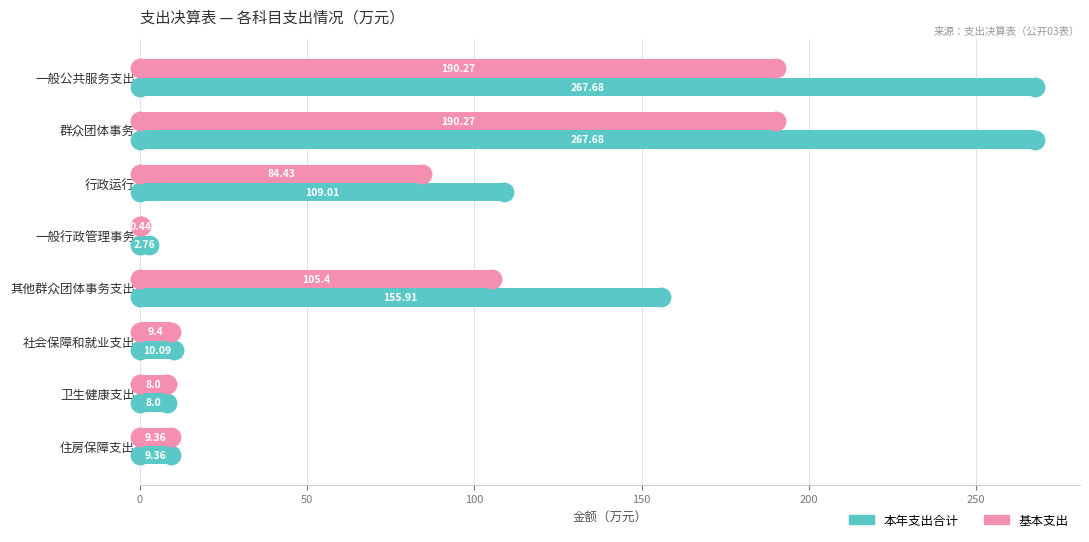

At how many categories does at least one series exceed 165?

2